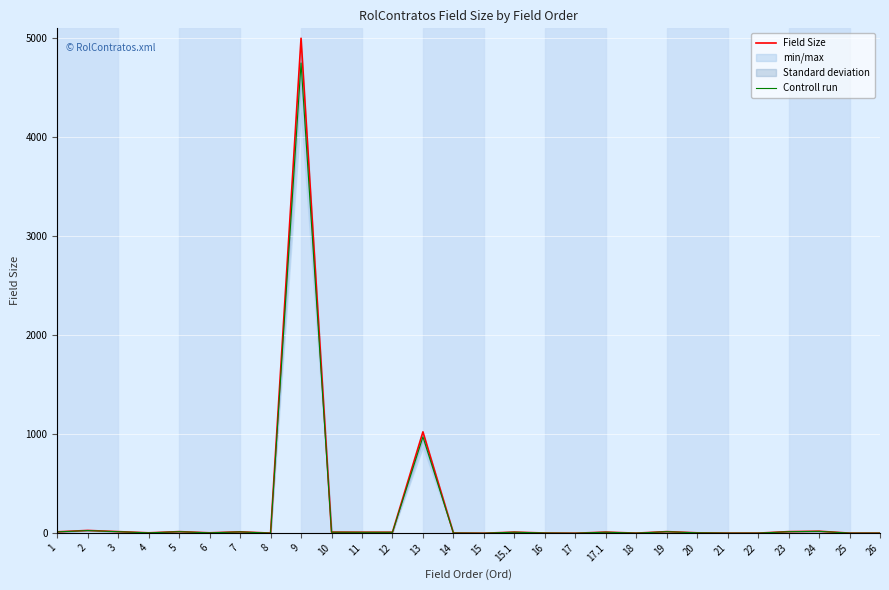

What is the maximum value for Field Size?

5000.0